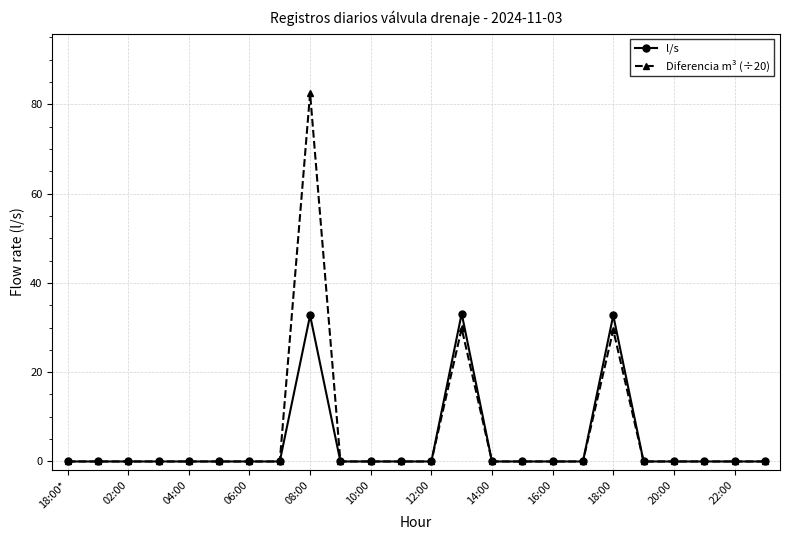

How many lines are shown in the chart?

2